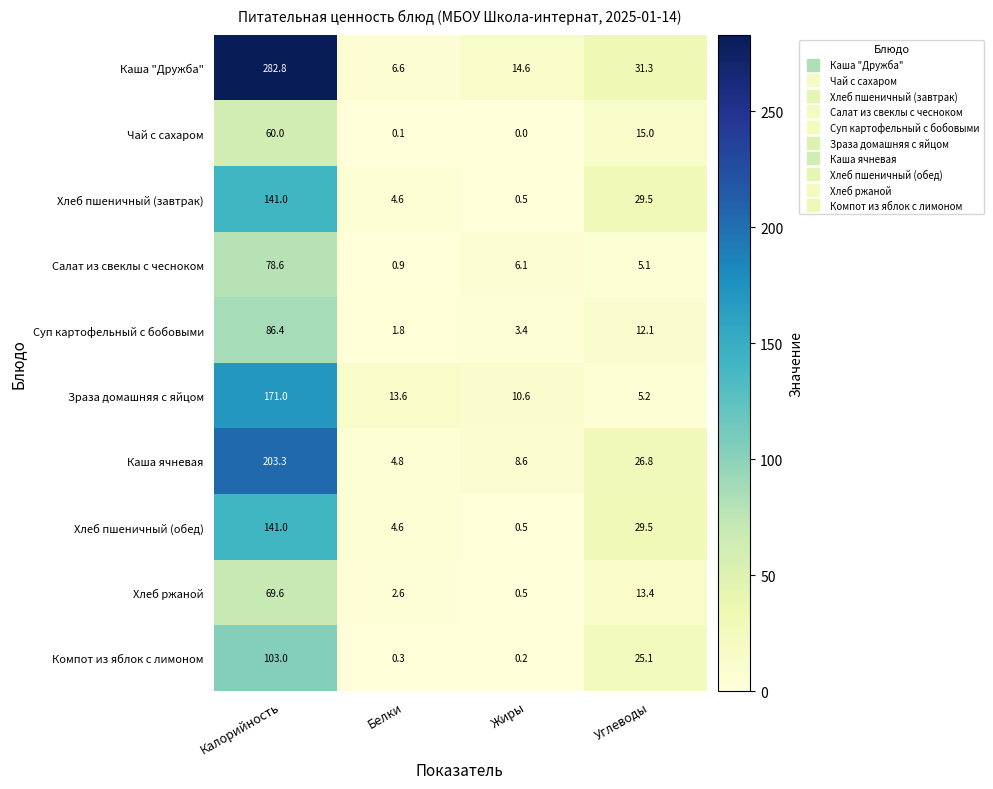

What is the lowest value of the Салат из свеклы с чесноком series?

0.9